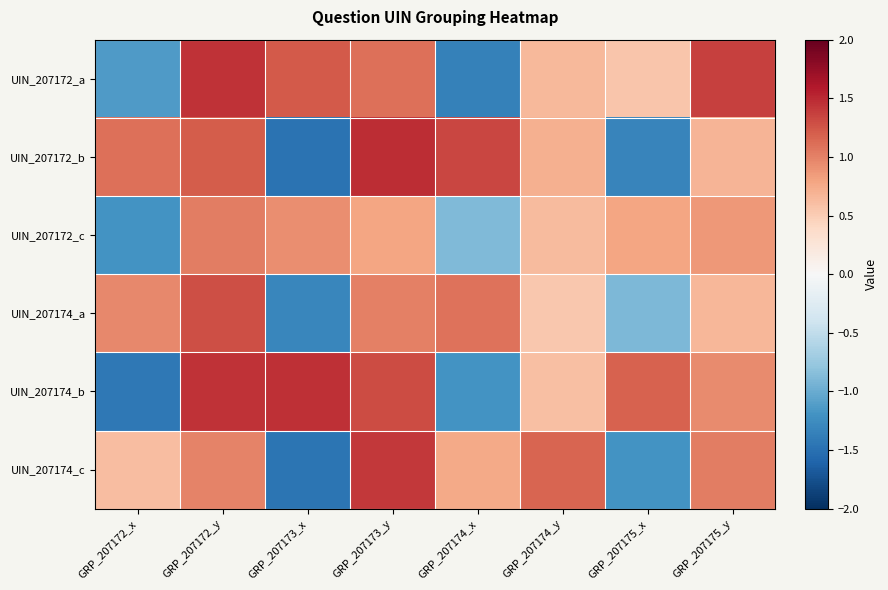

Rank the series at GRP_207175_x from lowest to highest value.

UIN_207172_b, UIN_207174_c, UIN_207174_a, UIN_207172_a, UIN_207172_c, UIN_207174_b